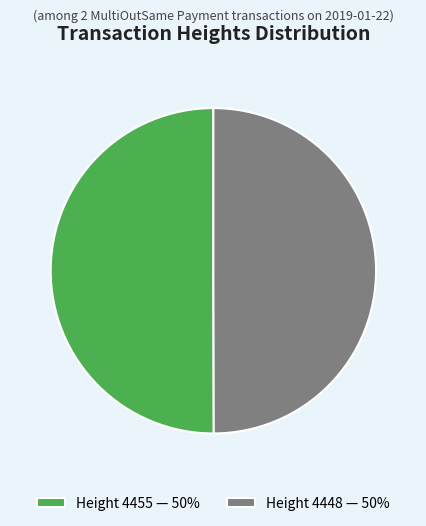

How many slices are in this pie chart?

2